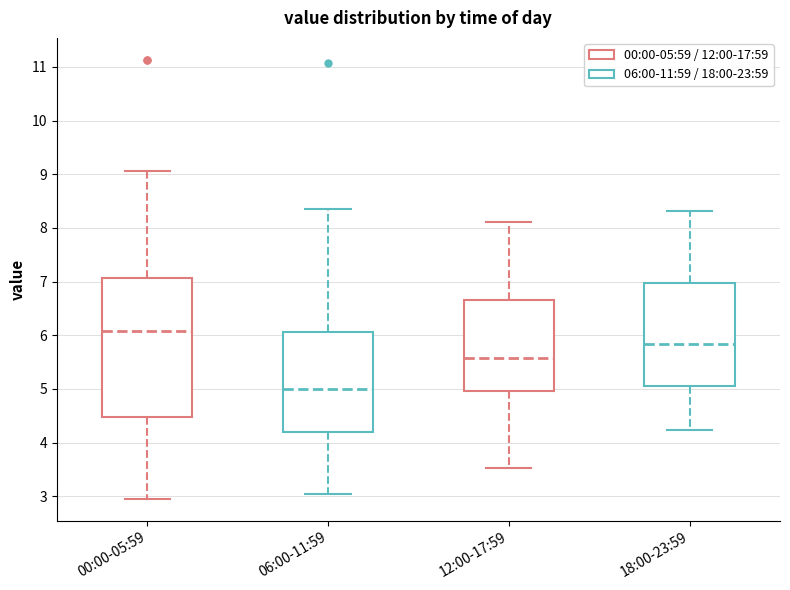

Which box has the highest median line?

00:00-05:59